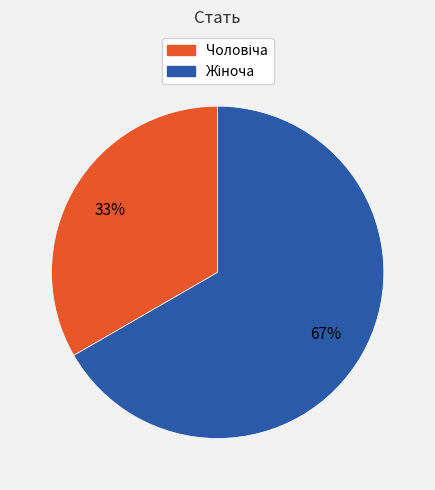

To the nearest percent, what is the average slice percentage?

50%